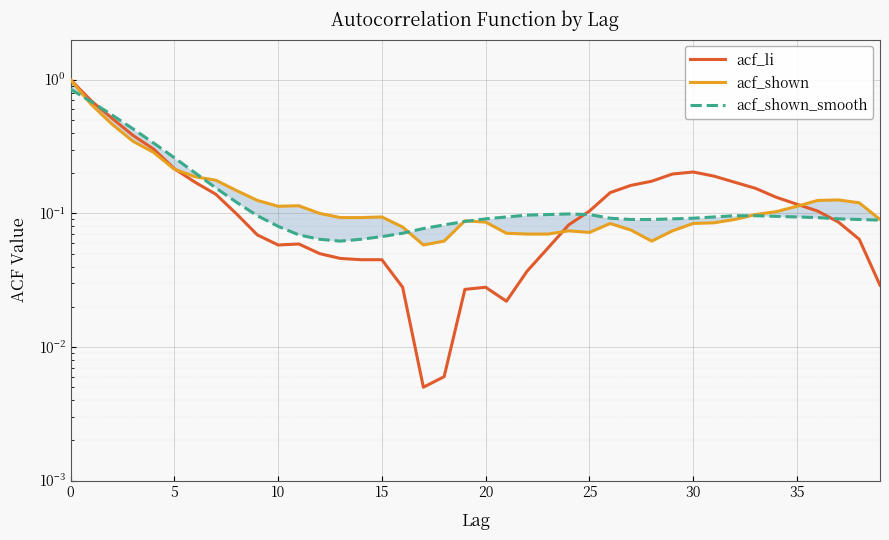

Which series has the widest spread of values?

acf_li